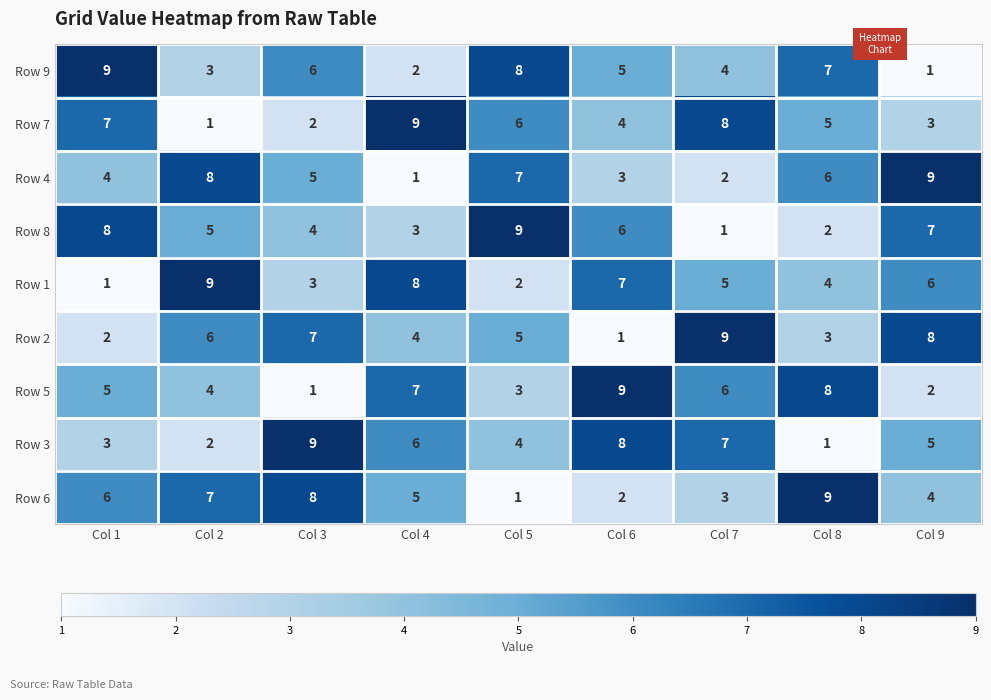

How many series are shown in this chart?

9